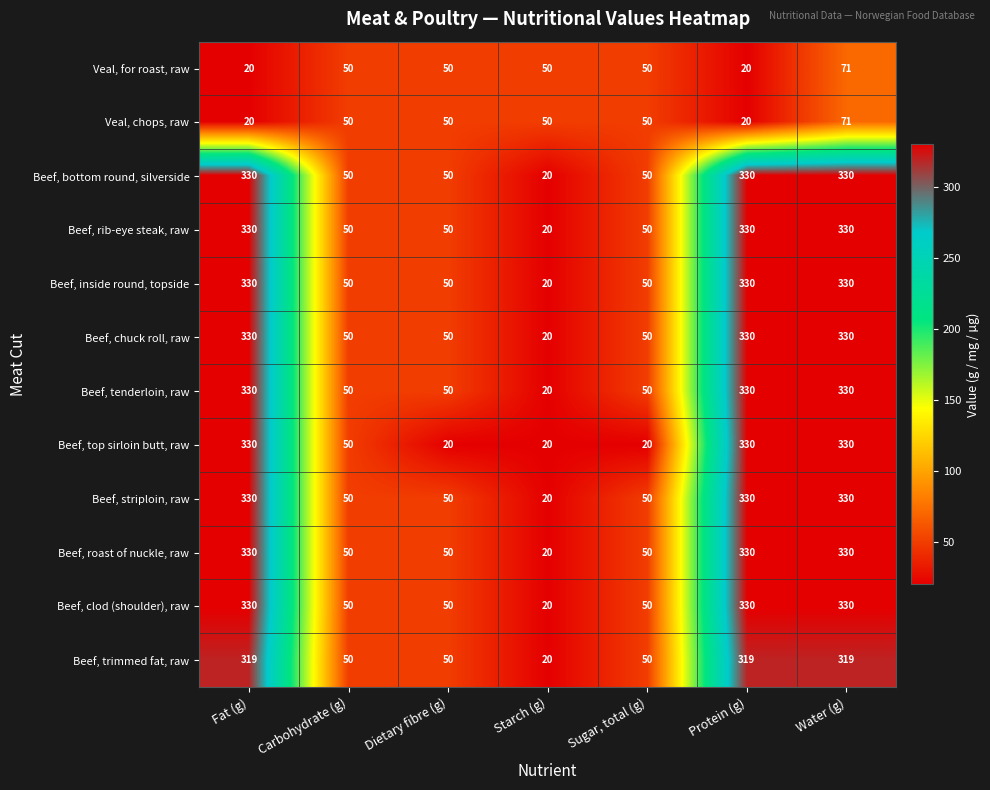

Read the Beef, bottom round, silverside value at Dietary fibre (g), to the nearest 50.

50